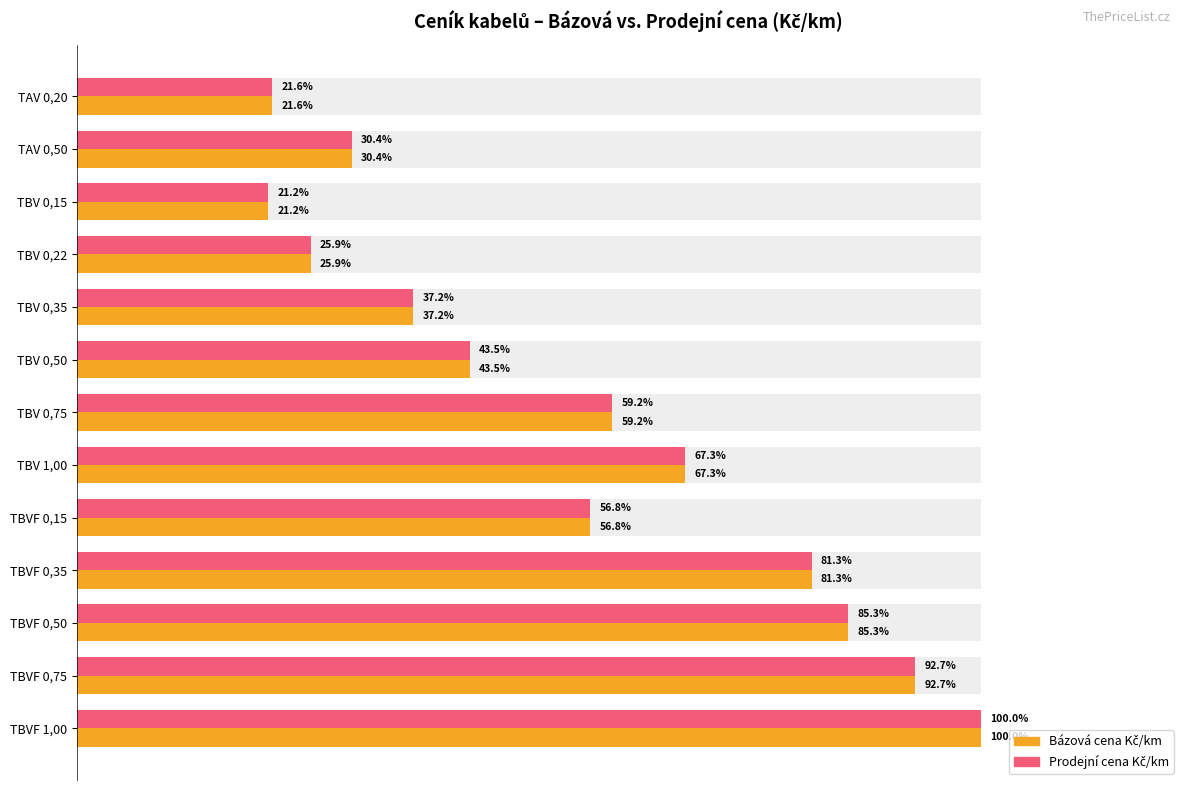

Reading left to right, extract all data points from this chart.

Bázová cena Kč/km: 10990	15480	10780	13160	18930	22120	30130	34240	28880	41340	43410	47170	50870
Prodejní cena Kč/km: 10990	15480	10780	13160	18930	22120	30130	34240	28880	41340	43410	47170	50870